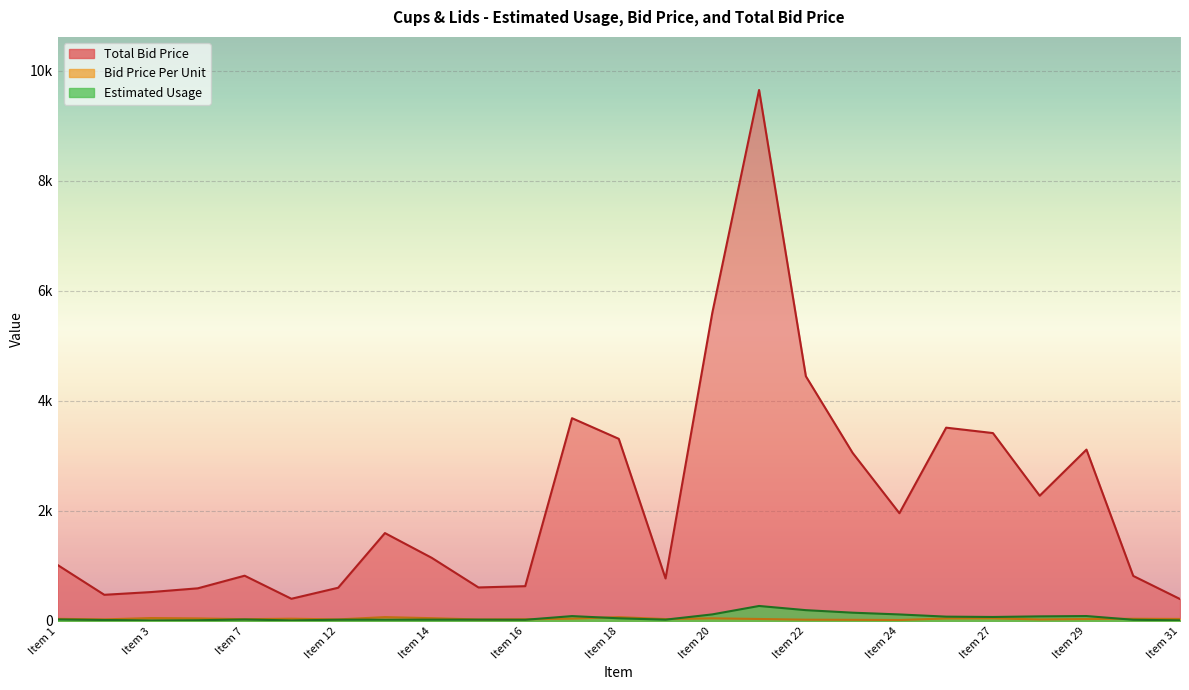

What is the average value of the Bid Price Per Unit series?

38.2